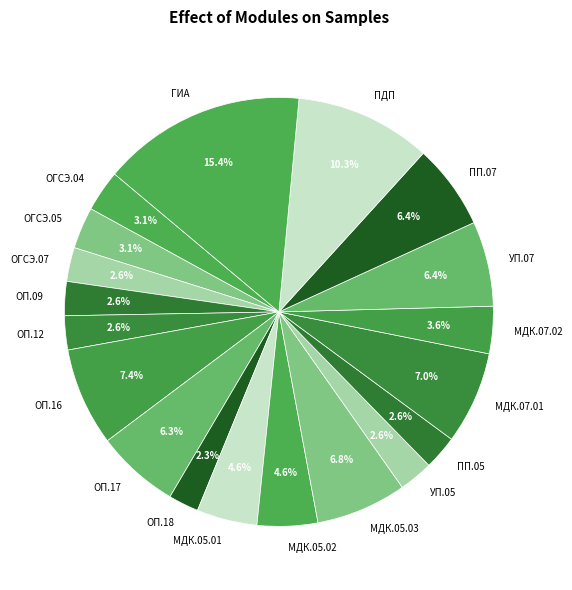

To the nearest percent, what is the difference between the largest and smallest slice percentages?

13%